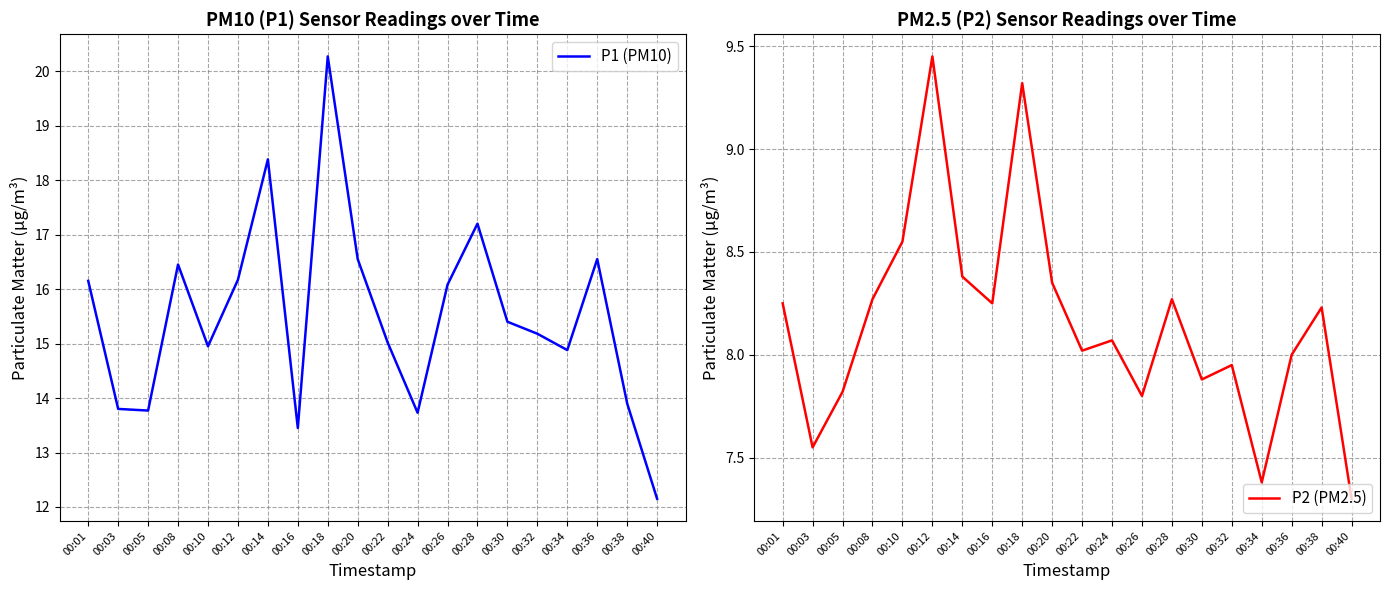

Where is the first local maximum for P1 (PM10)?

00:08